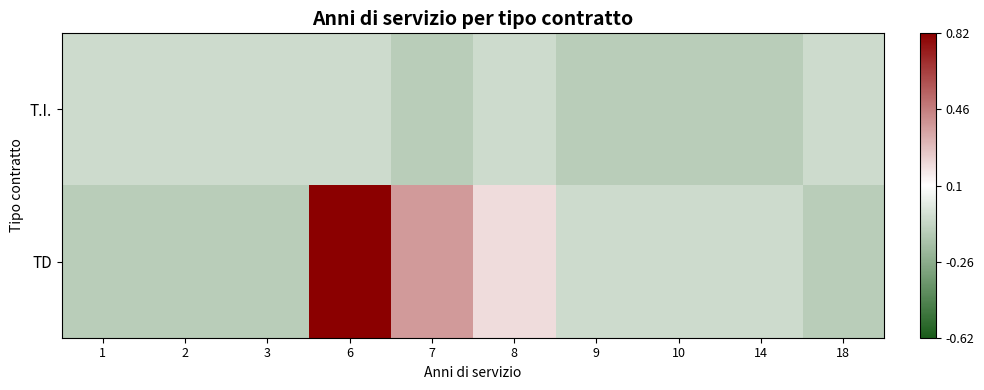

Between 7 and 18, which series saw the biggest shift?

TD